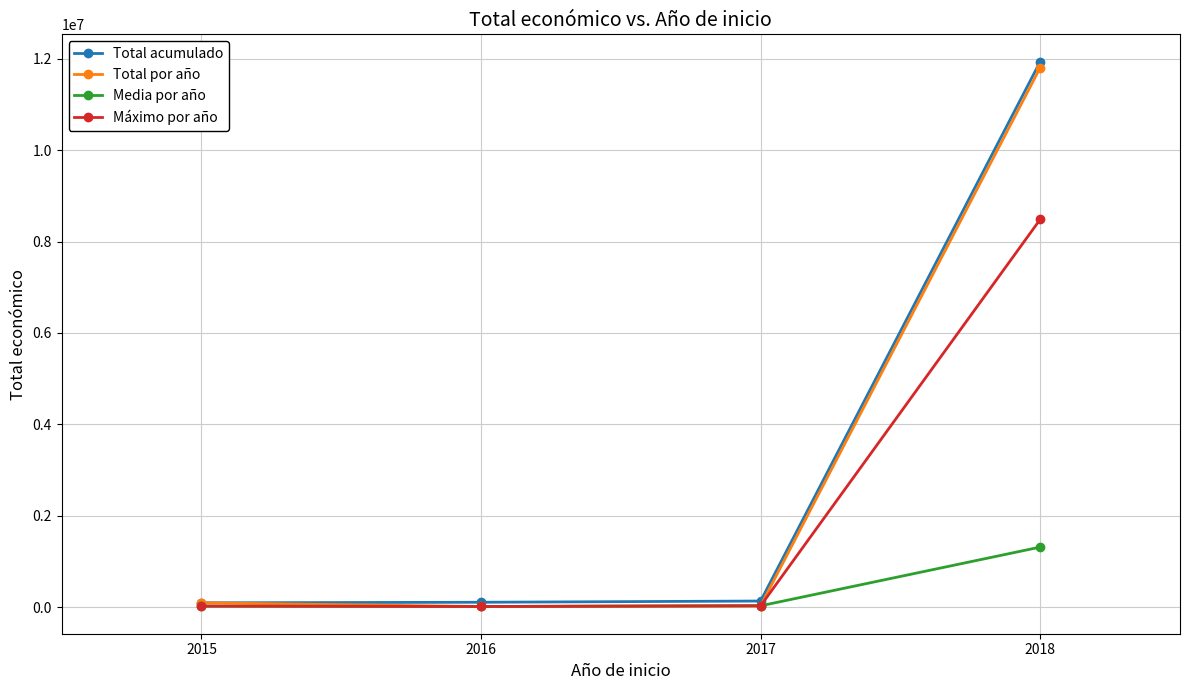

The Máximo por año series shows 12250.0 at 2016. True or false?

True